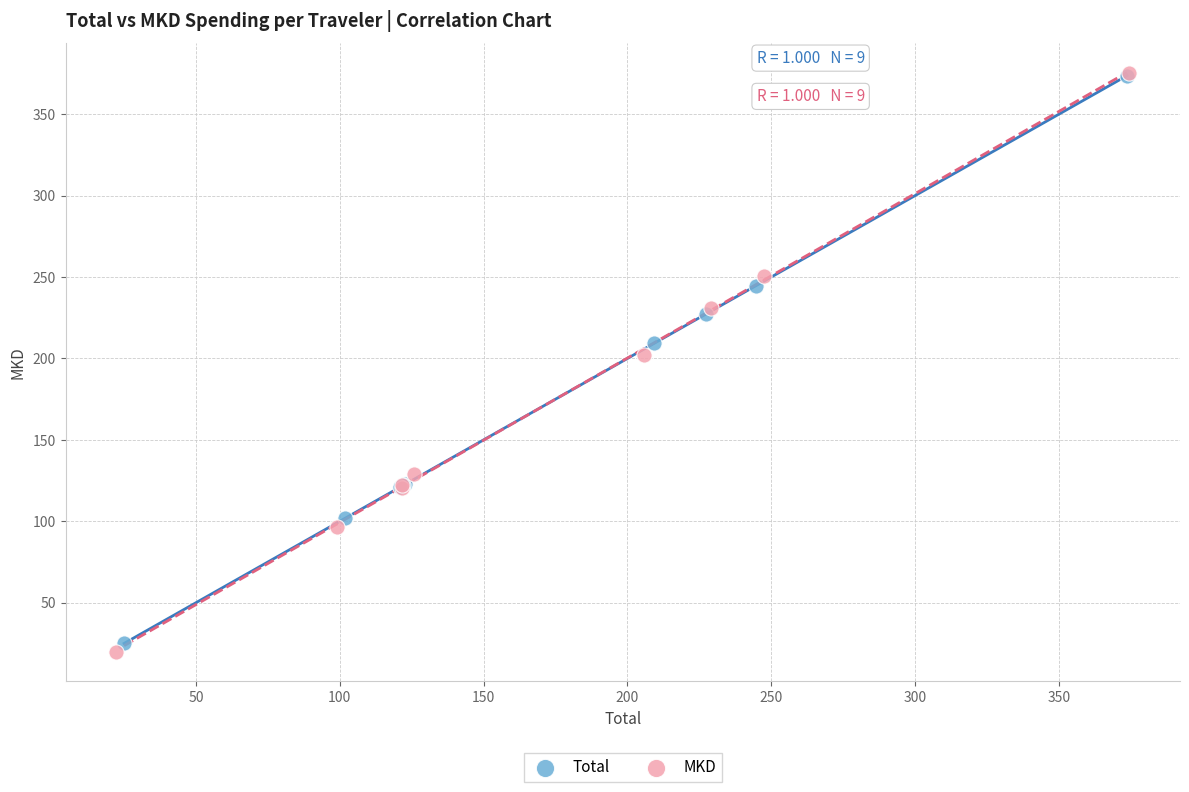

Which series has the widest spread of Y values?

MKD